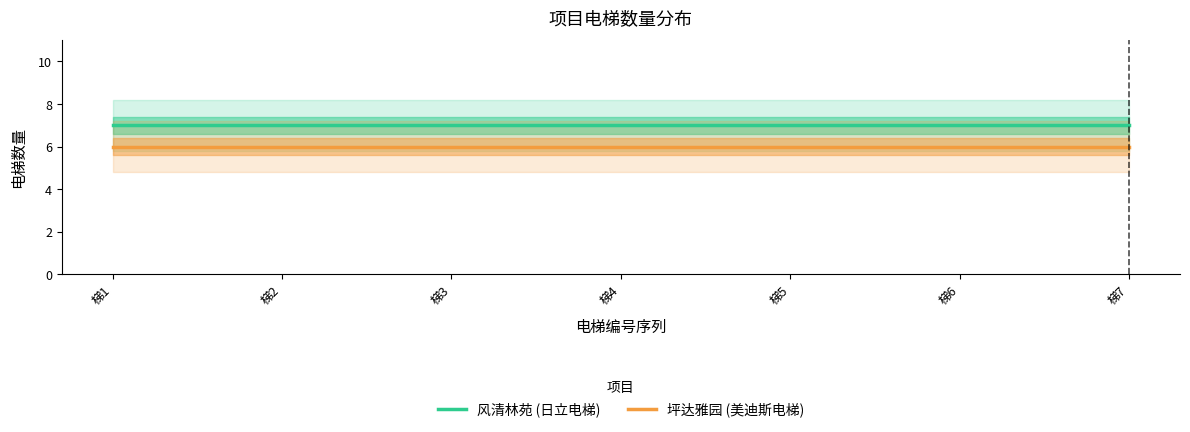

Does the chart display data point markers on the line(s)?

No